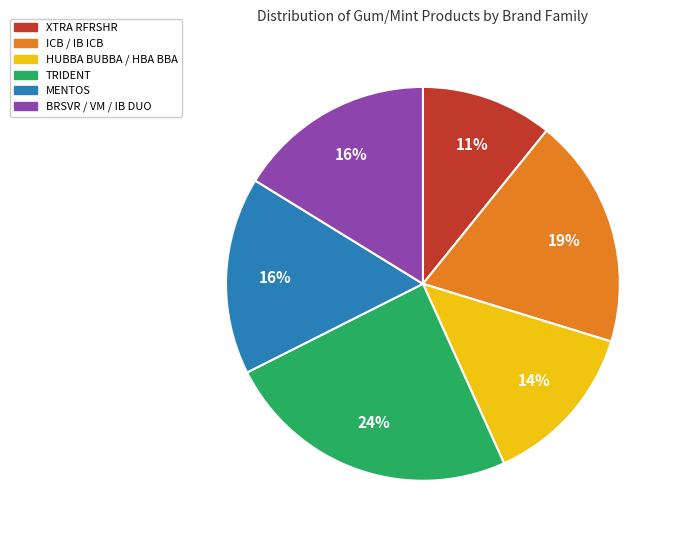

To the nearest percent, what is the difference between the HUBBA BUBBA / HBA BBA and XTRA RFRSHR slice percentages?

3%